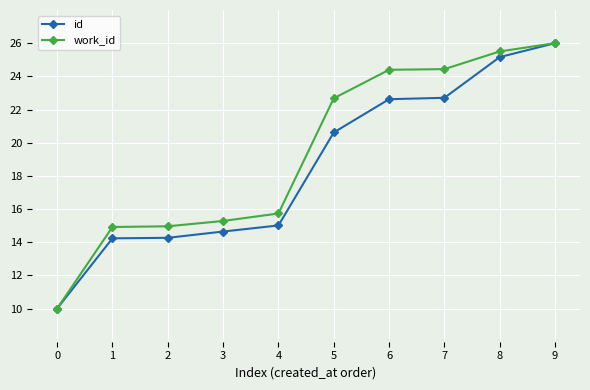

Is the value of id at 0 greater than the value of work_id at 1?

No